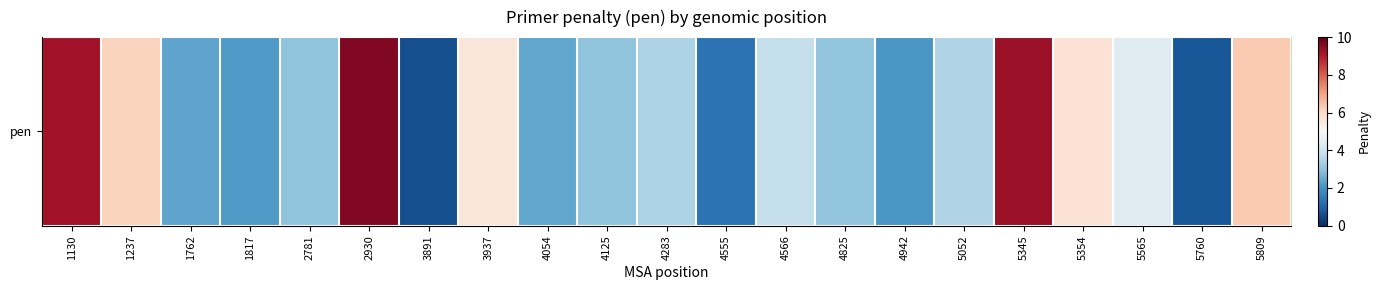

At which label is the value closest to 5?

3937